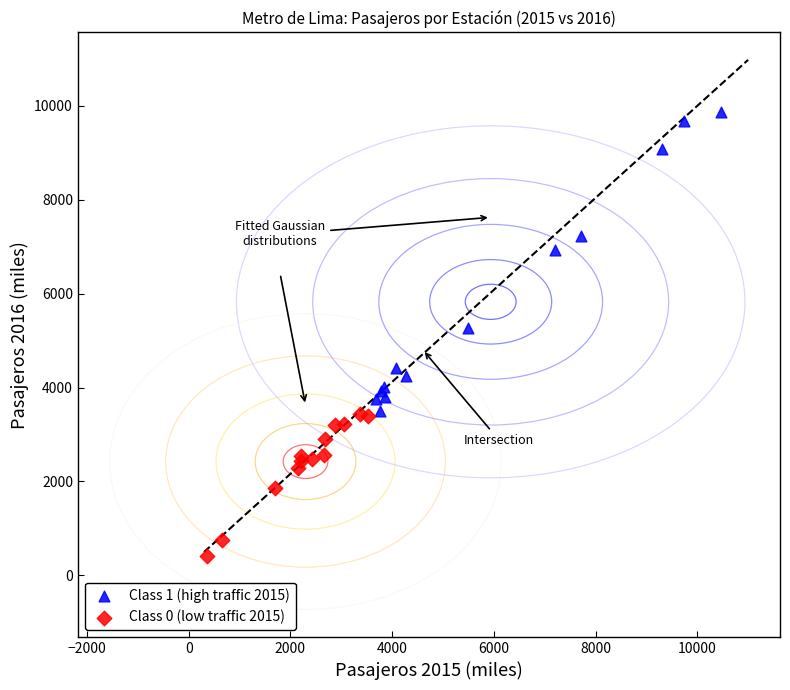

Which series has the widest spread of Y values?

Class 1 (high traffic 2015)